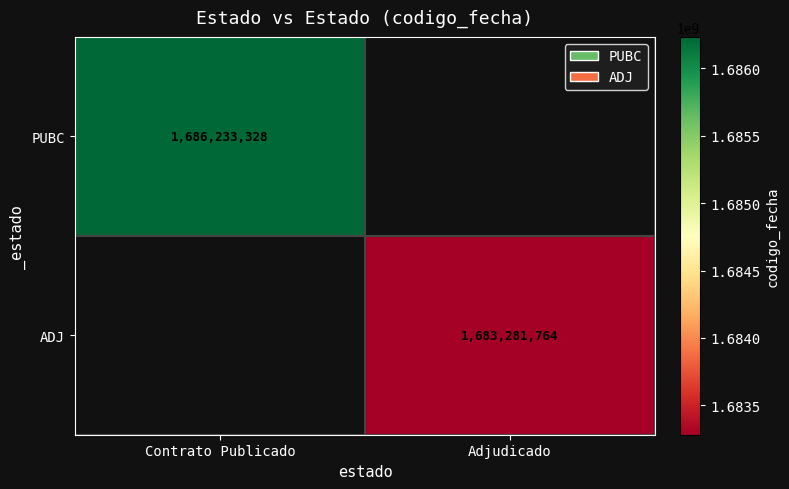

True or false: ADJ has a value of 1034924393 at Adjudicado.

False